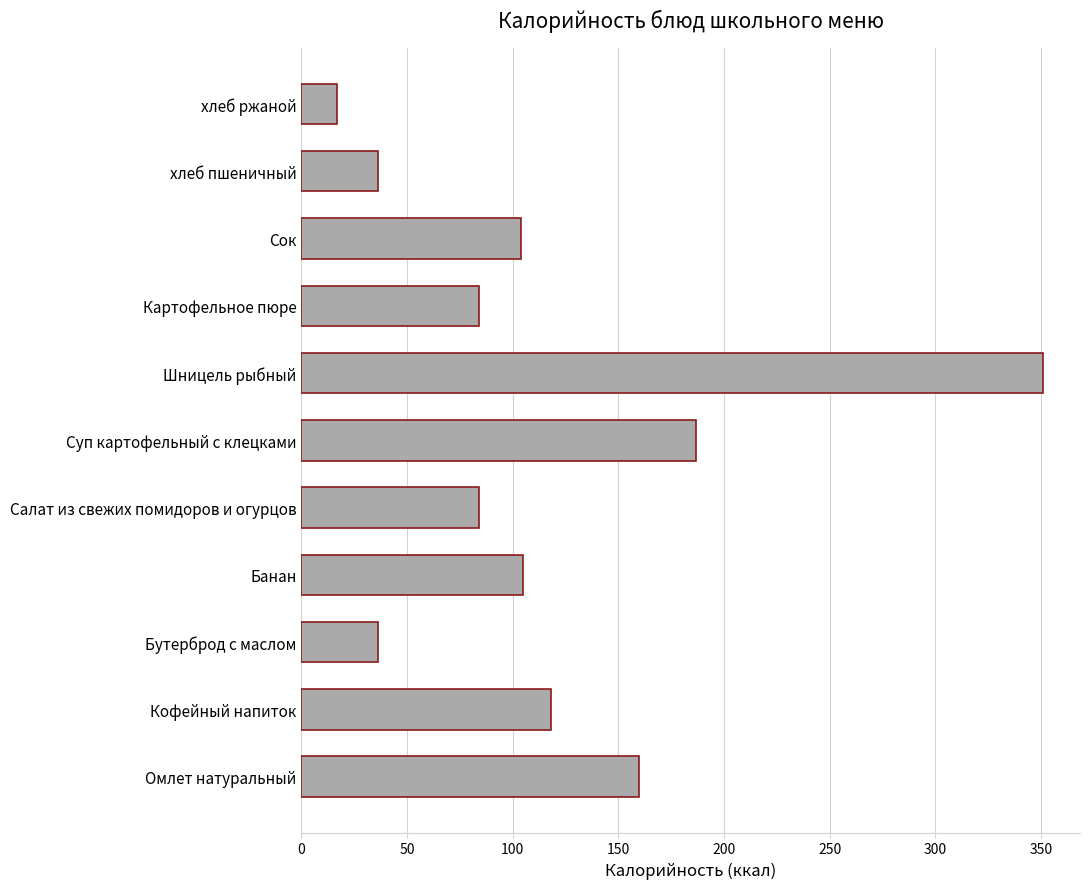

Are the bars grouped side by side (vs. stacked)?

No